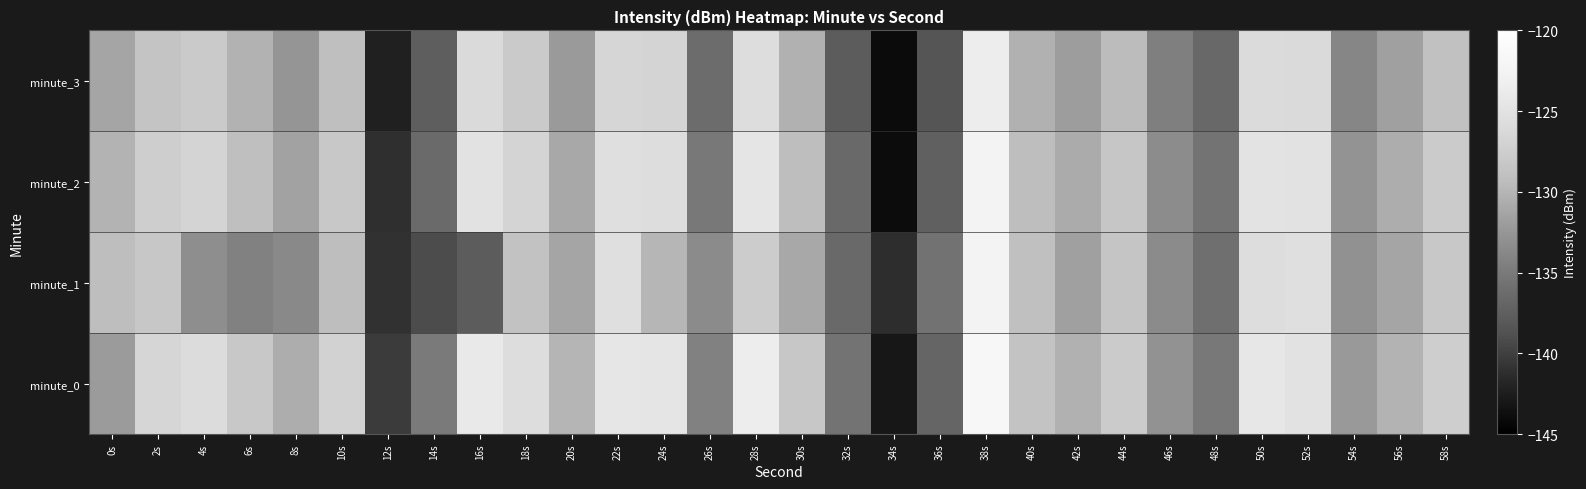

What is the smallest value displayed?

-144.0